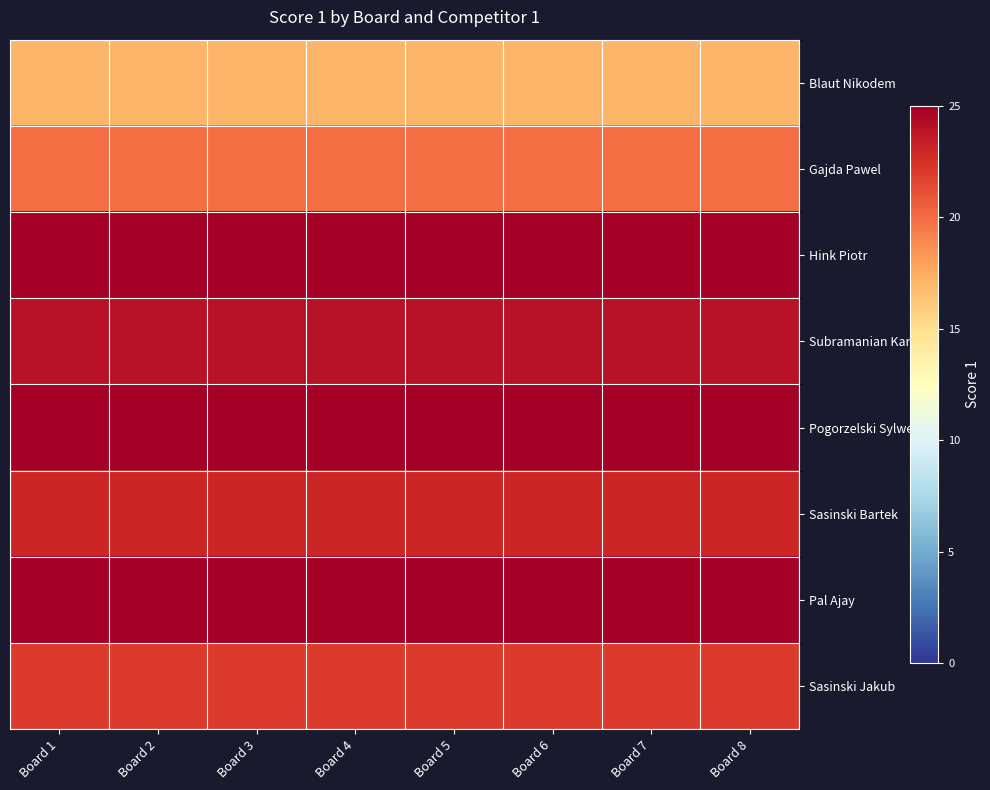

Reading left to right, transcribe all the data shown in this chart.

Blaut Nikodem: Board 1=17	Board 2=17	Board 3=17	Board 4=17	Board 5=17	Board 6=17	Board 7=17	Board 8=17
Gajda Pawel: Board 1=20	Board 2=20	Board 3=20	Board 4=20	Board 5=20	Board 6=20	Board 7=20	Board 8=20
Hink Piotr: Board 1=25	Board 2=25	Board 3=25	Board 4=25	Board 5=25	Board 6=25	Board 7=25	Board 8=25
Subramanian Karthik: Board 1=24	Board 2=24	Board 3=24	Board 4=24	Board 5=24	Board 6=24	Board 7=24	Board 8=24
Pogorzelski Sylwester: Board 1=25	Board 2=25	Board 3=25	Board 4=25	Board 5=25	Board 6=25	Board 7=25	Board 8=25
Sasinski Bartek: Board 1=23	Board 2=23	Board 3=23	Board 4=23	Board 5=23	Board 6=23	Board 7=23	Board 8=23
Pal Ajay: Board 1=25	Board 2=25	Board 3=25	Board 4=25	Board 5=25	Board 6=25	Board 7=25	Board 8=25
Sasinski Jakub: Board 1=22	Board 2=22	Board 3=22	Board 4=22	Board 5=22	Board 6=22	Board 7=22	Board 8=22